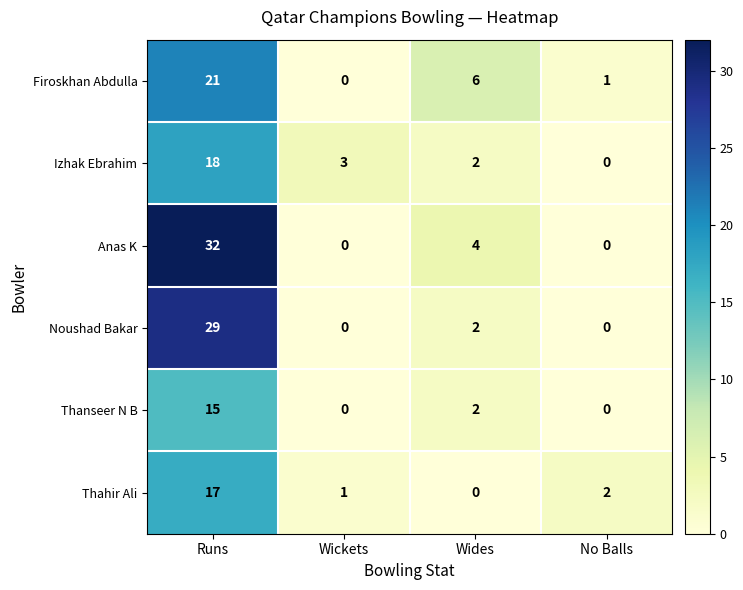

Which category has the highest value across all series?

Runs